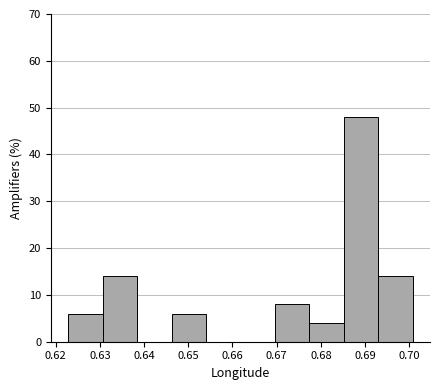

Reading left to right, list every bar in this chart as the range it spans on the x-axis followed by its height. Neither the bar edges nor the heights are printed on the chart, so give them approximately, as read against the axes.

0.623 to 0.631: 6
0.631 to 0.638: 14
0.638 to 0.646: 0
0.646 to 0.654: 6
0.654 to 0.662: 0
0.662 to 0.670: 0
0.670 to 0.677: 8
0.677 to 0.685: 4
0.685 to 0.693: 48
0.693 to 0.701: 14